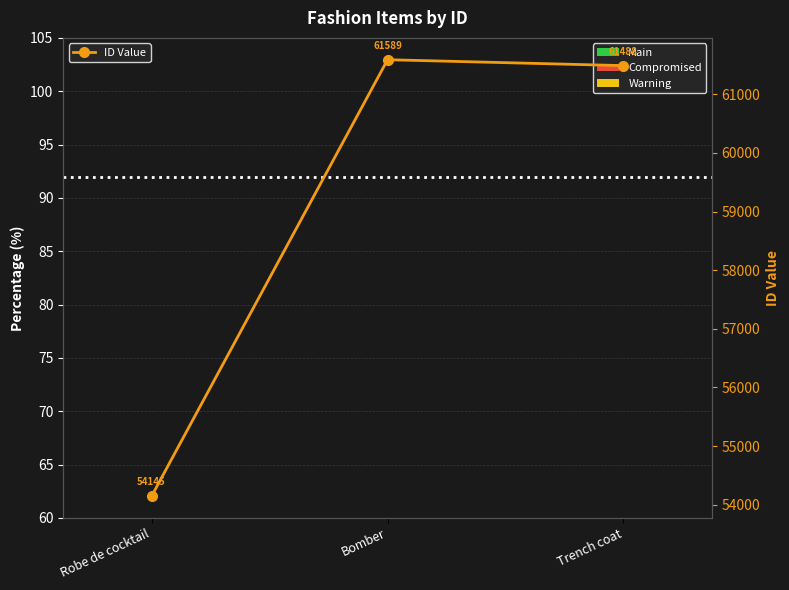

Rank the series by their maximum value, from lowest to highest.

Warning, Compromised, Main, ID Value